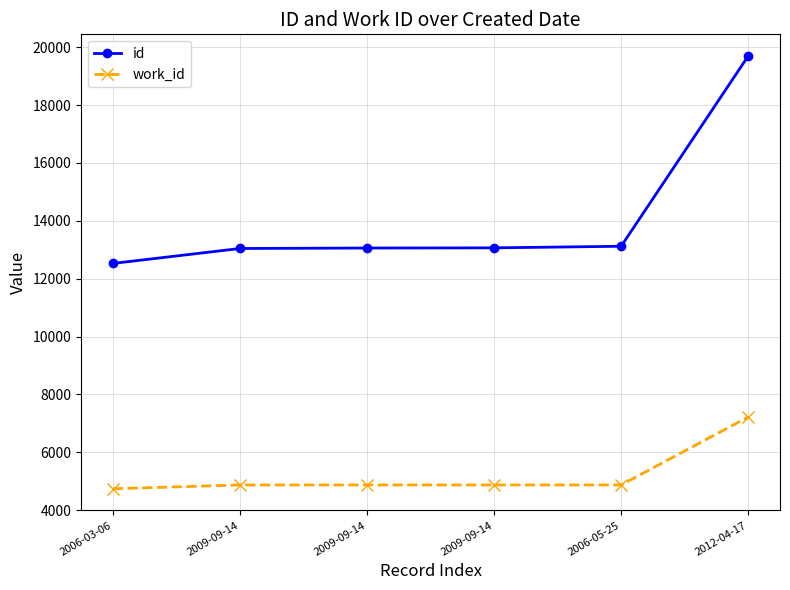

At how many categories does at least one series exceed 19228?

1